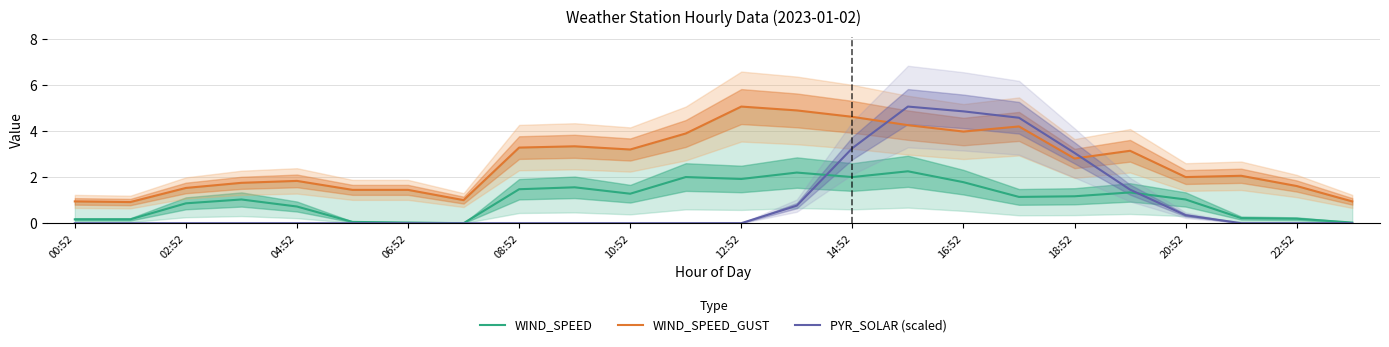

What is the average value of the PYR_SOLAR (scaled) series?

1.0